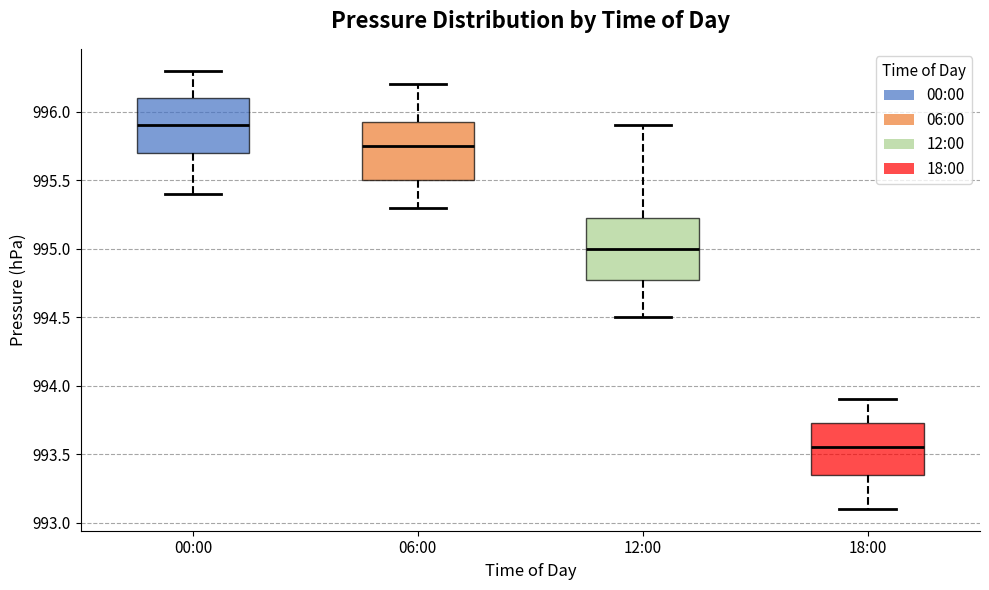

Reading left to right, transcribe this box plot: for each box, give where its median line is, the range the box spans, and where its two whiskers end, as read against the y-axis. The values are not printed on the chart, so give them approximately, as read against the axis.

00:00: median 995.90, box 995.70 to 996.10, whiskers 995.40 to 996.30
06:00: median 995.75, box 995.50 to 995.95, whiskers 995.30 to 996.20
12:00: median 995.00, box 994.80 to 995.25, whiskers 994.50 to 995.90
18:00: median 993.55, box 993.35 to 993.75, whiskers 993.10 to 993.90